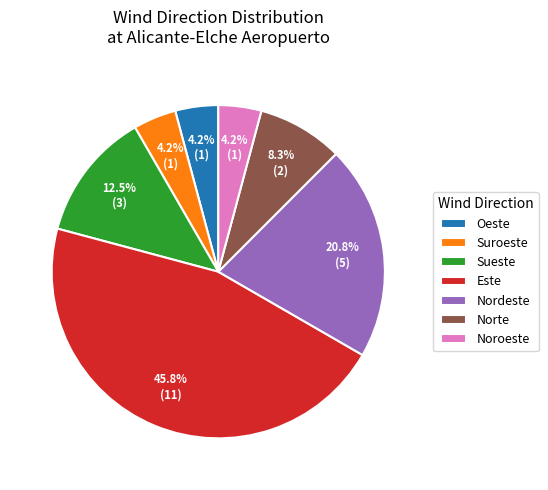

Does Oeste account for over 50% of the chart?

No